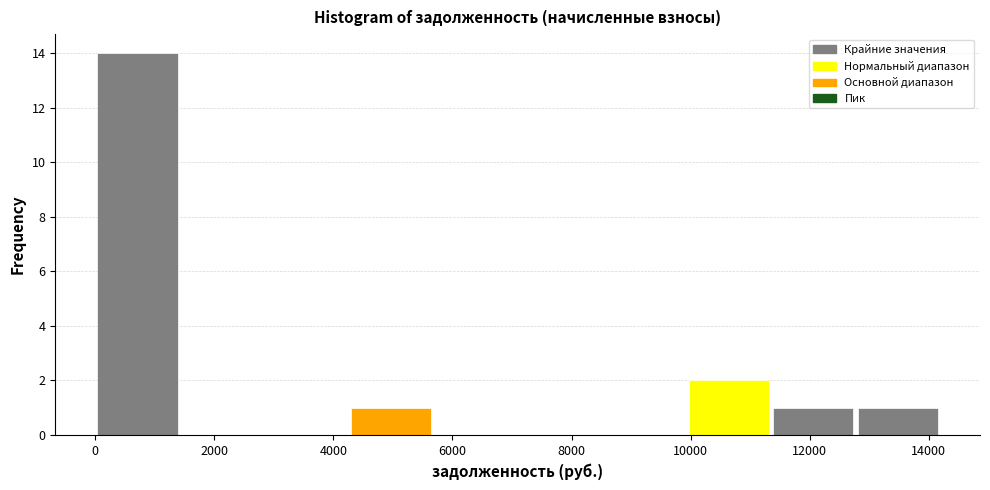

Reading left to right, transcribe this chart: for each bar, give the range it covers on the x-axis and its height. Neither the bar edges nor the heights are printed on the chart, so give them approximately, as read against the axes.

0 to 1400: 14
1400 to 2800: 0
2800 to 4200: 0
4200 to 5600: 1
5600 to 7000: 0
7000 to 8600: 0
8600 to 10000: 0
10000 to 11400: 2
11400 to 12800: 1
12800 to 14200: 1